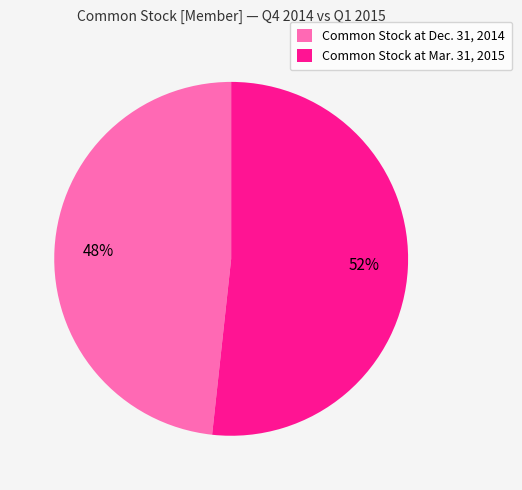

Is it true that Common Stock at Dec. 31, 2014 is 48% of the pie?

True